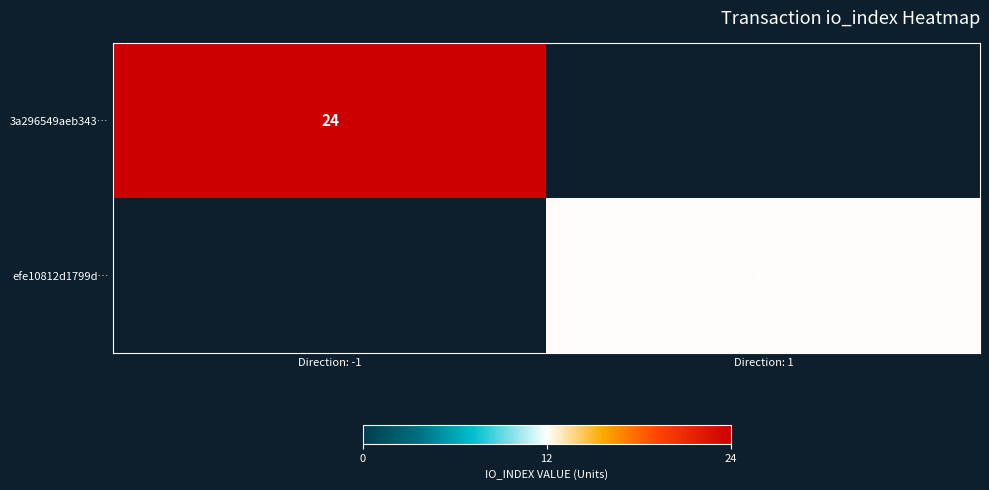

What is the total value across all series at Direction: 1?

12